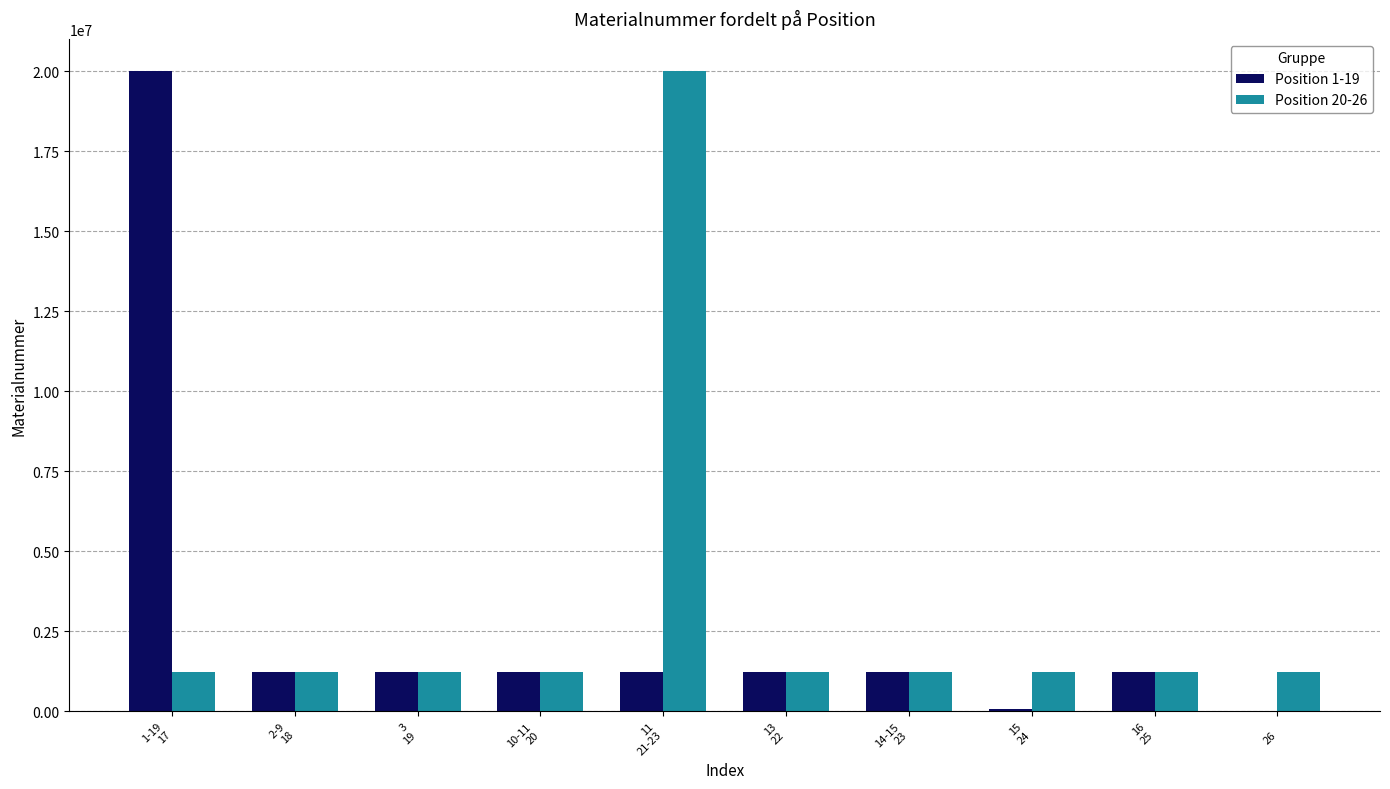

What is the maximum value shown in the chart?

20003878